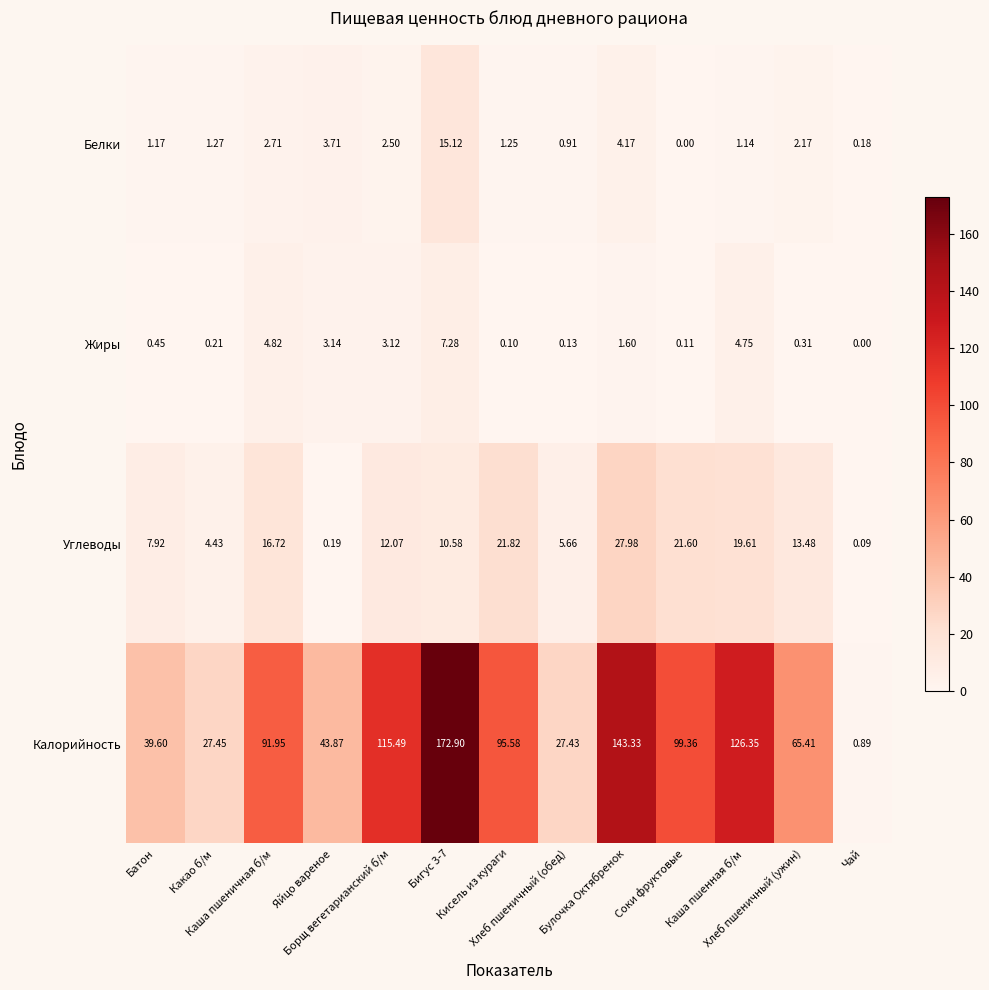

Which series has the largest total across all categories?

Калорийность